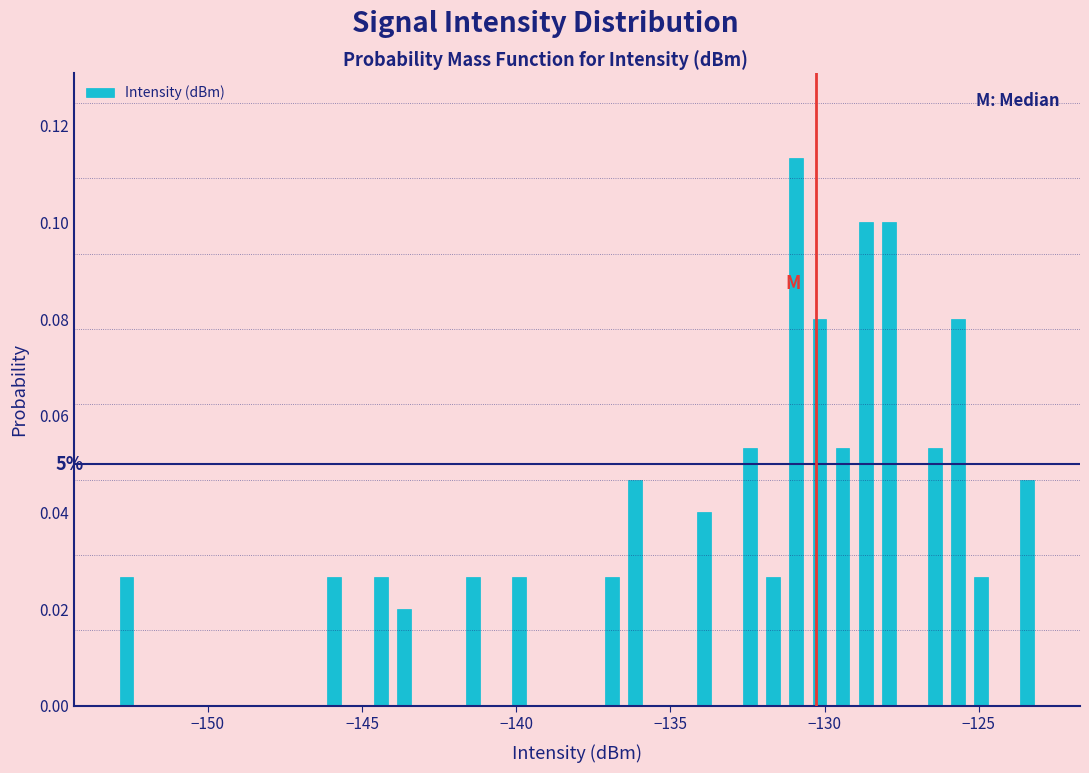

Around what value on the x-axis is the tallest bar? Give the approximate position of its centre, as read against the axis.

-131.0